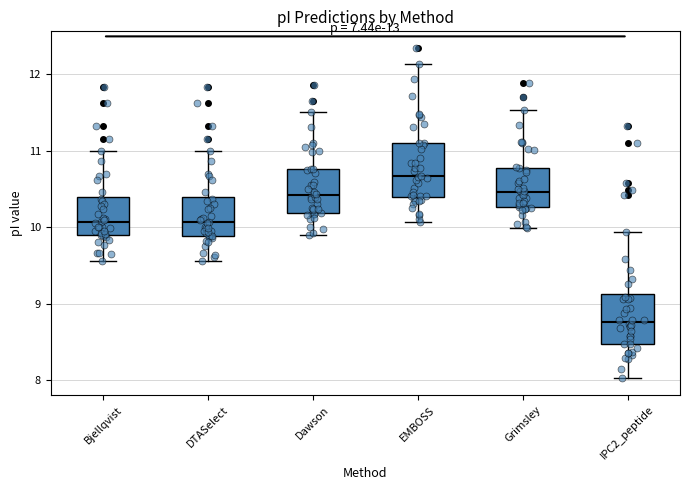

Reading left to right, read every box against the y-axis: the position of its median line, the range the box covers, and the ends of its whiskers. The values are not printed on the chart, so give them approximately, as read against the axis.

Bjellqvist: median 10.1, box 9.9 to 10.4, whiskers 9.6 to 11.0
DTASelect: median 10.1, box 9.9 to 10.4, whiskers 9.6 to 11.0
Dawson: median 10.4, box 10.2 to 10.8, whiskers 9.9 to 11.5
EMBOSS: median 10.7, box 10.4 to 11.1, whiskers 10.1 to 12.1
Grimsley: median 10.5, box 10.3 to 10.8, whiskers 10.0 to 11.5
IPC2_peptide: median 8.8, box 8.5 to 9.1, whiskers 8.0 to 9.9